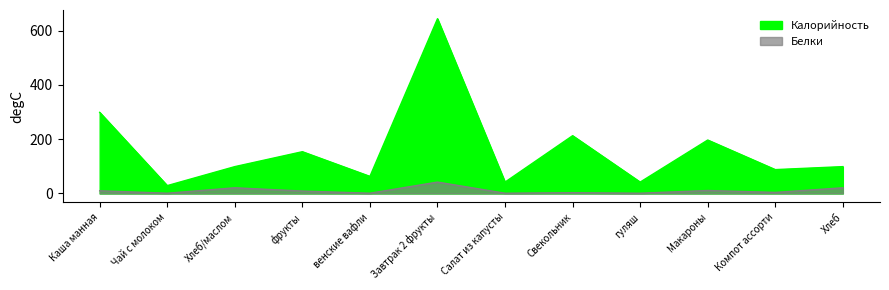

The Калорийность series shows 63 at венские вафли. True or false?

True